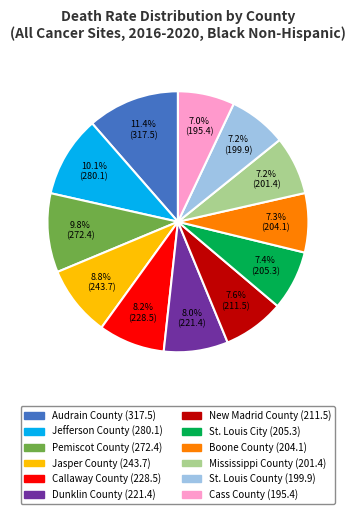

What percentage is the New Madrid County slice, to the nearest percent?

8%